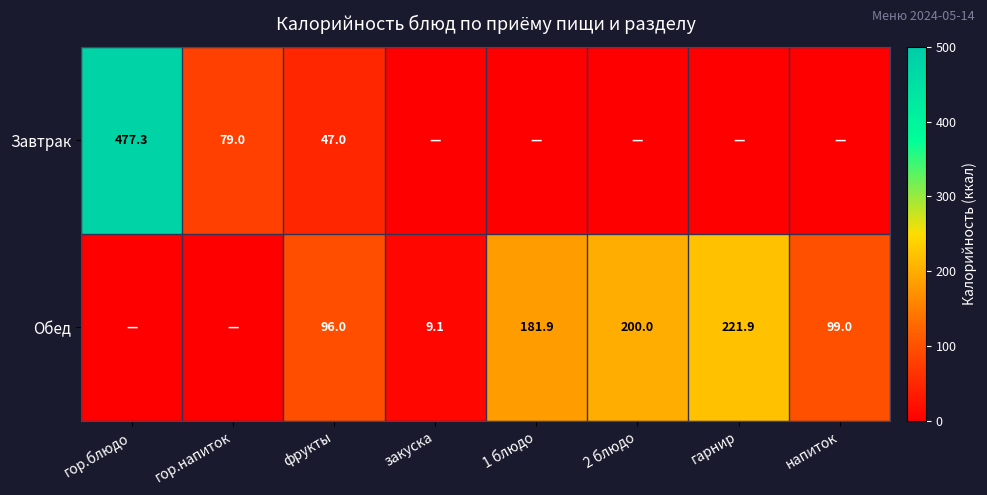

What is the difference between the Завтрак values at гор.напиток and фрукты?

32.0